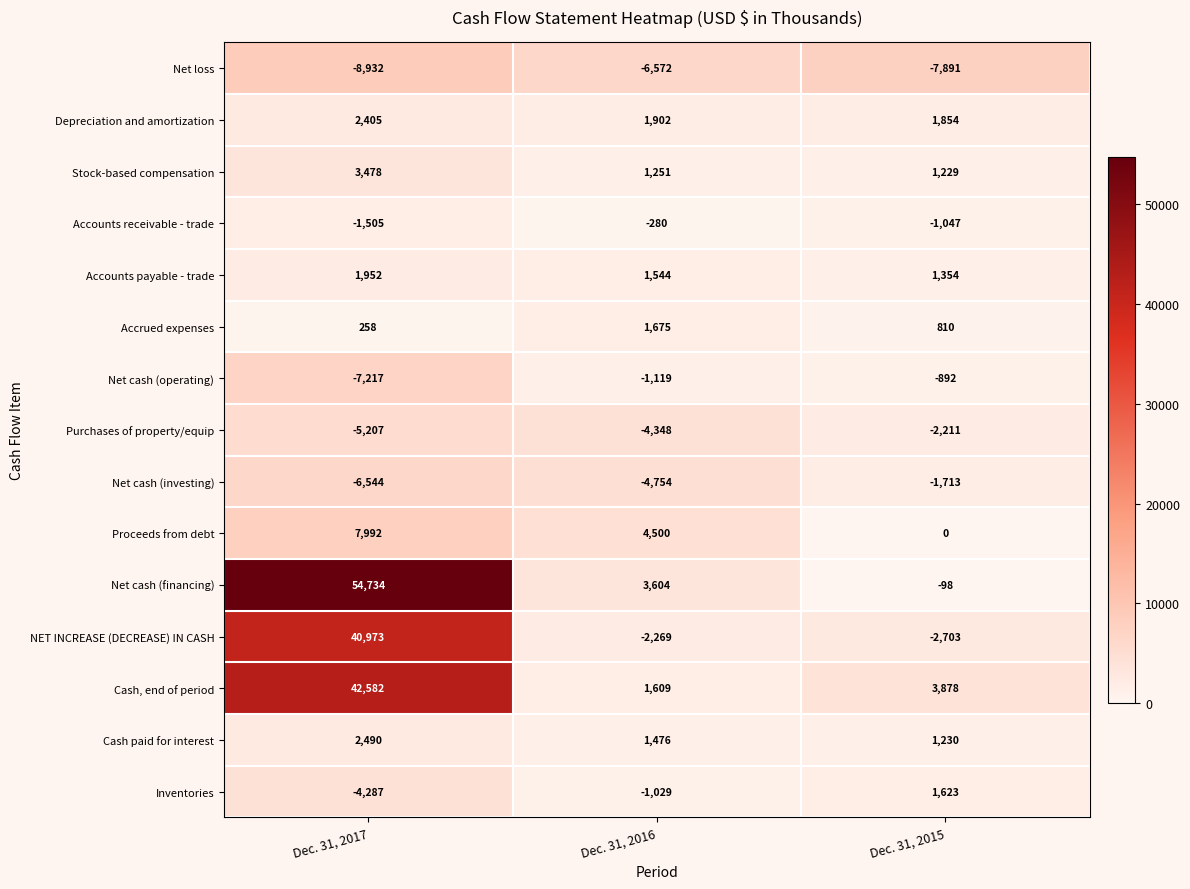

What is the sum of all Accounts payable - trade values?

4850